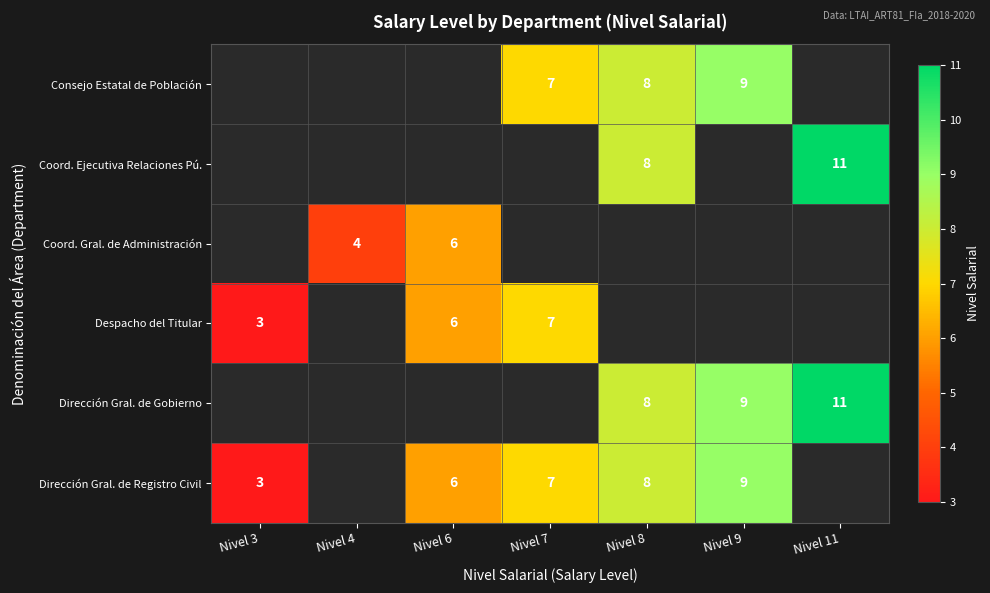

Is the value of Coord. Gral. de Administración at Nivel 6 greater than the value of Despacho del Titular at Nivel 7?

No